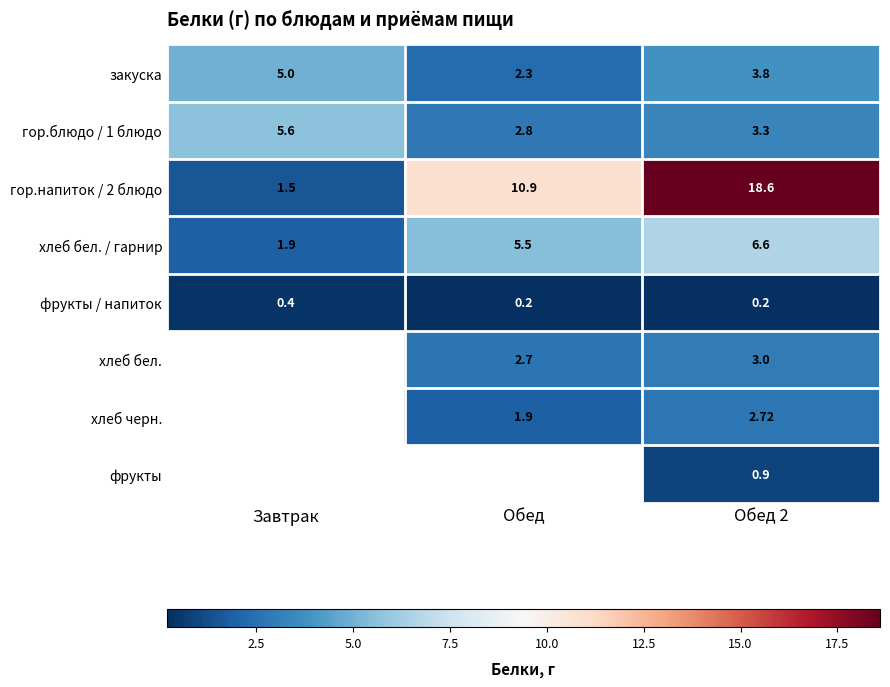

Is it true that хлеб бел. / гарнир equals 1.9 at Завтрак?

True